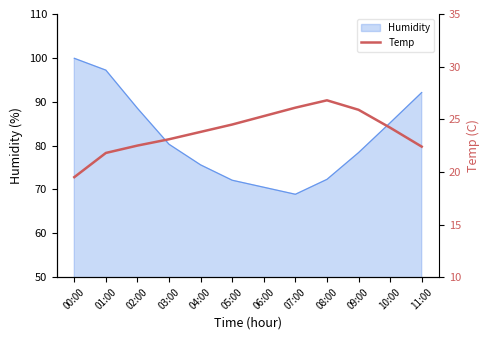

What is the average value?

23.8